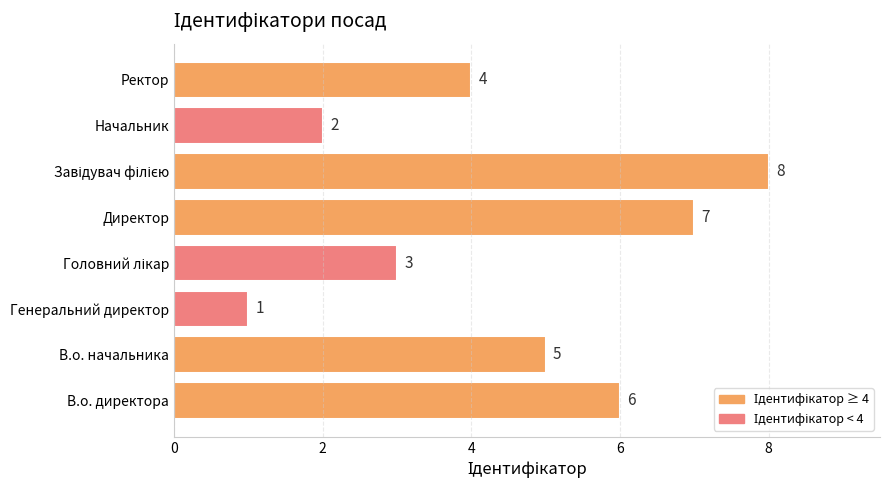

Reading bottom to top, list all the values displayed in this chart.

6	5	1	3	7	8	2	4